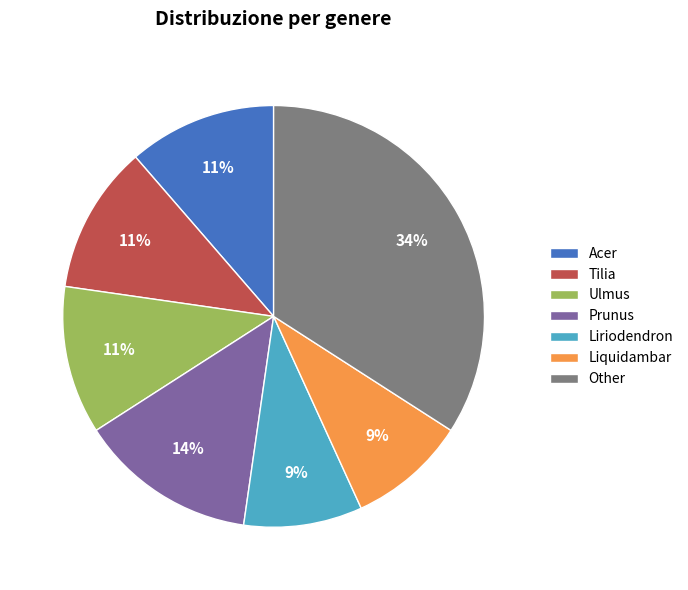

To the nearest percent, what is the average slice percentage?

14%